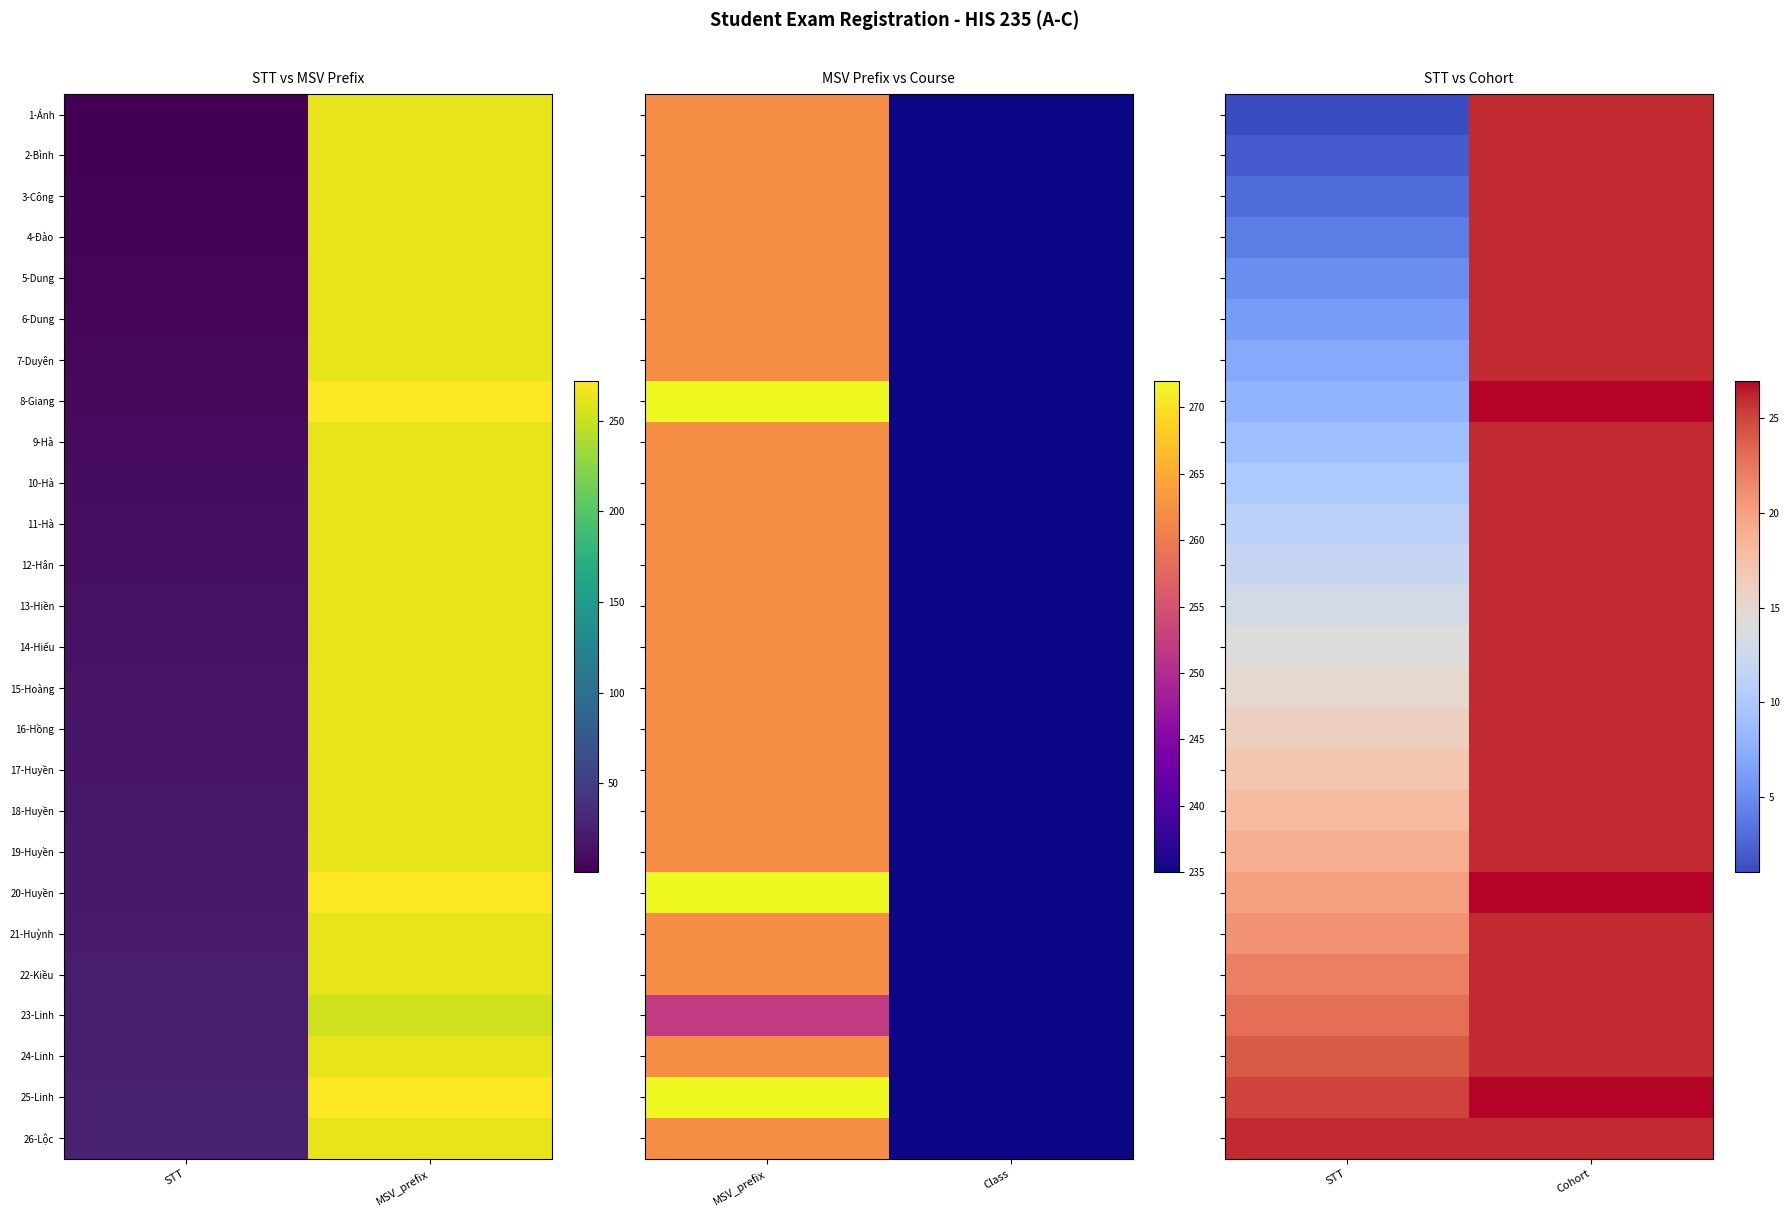

What is the approximate value of 14-Hiếu at STT?

14